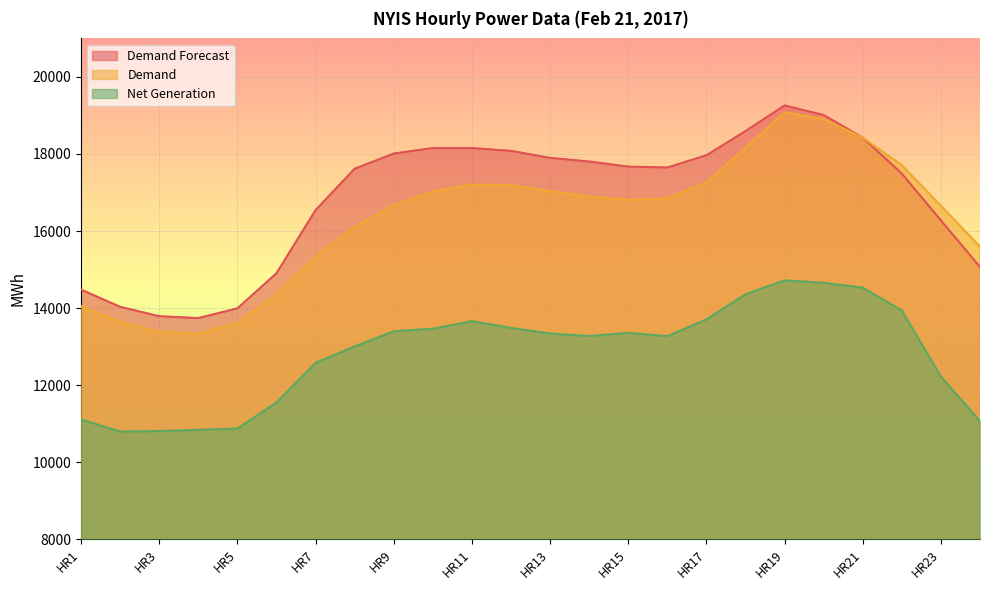

At which category does Net Generation reach its first local valley?

HR2